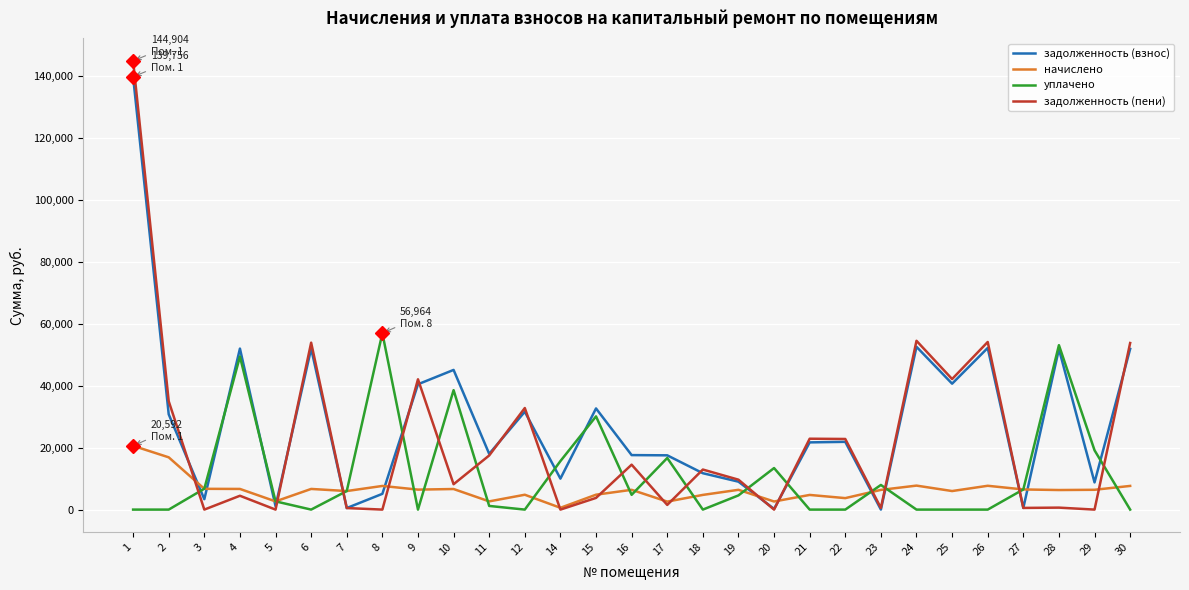

Rank the series by their average value, from highest to lowest.

задолженность (взнос), задолженность (пени), уплачено, начислено